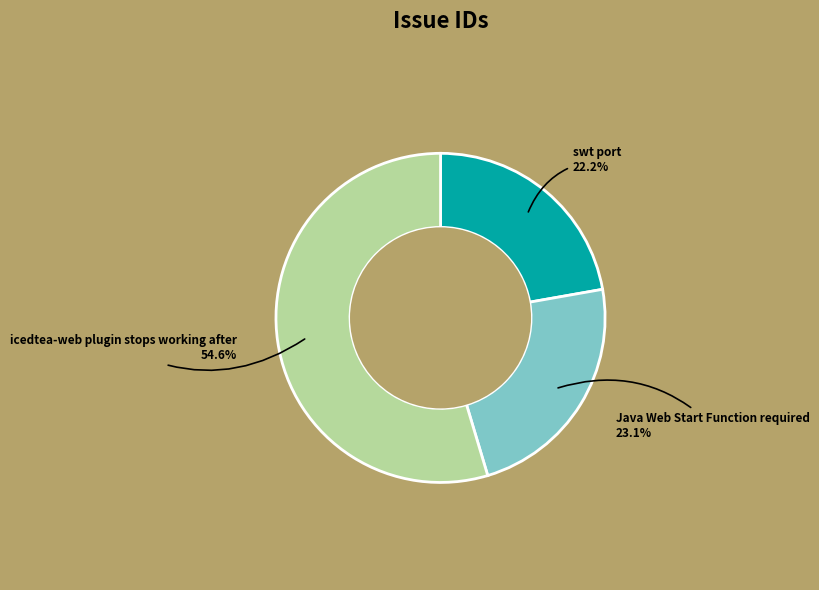

Is there a majority slice in this chart?

Yes